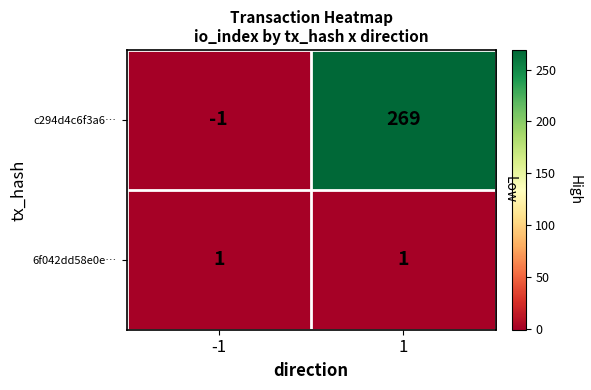

At -1, list the series in order from largest to smallest.

6f042dd58e0e…, c294d4c6f3a6…